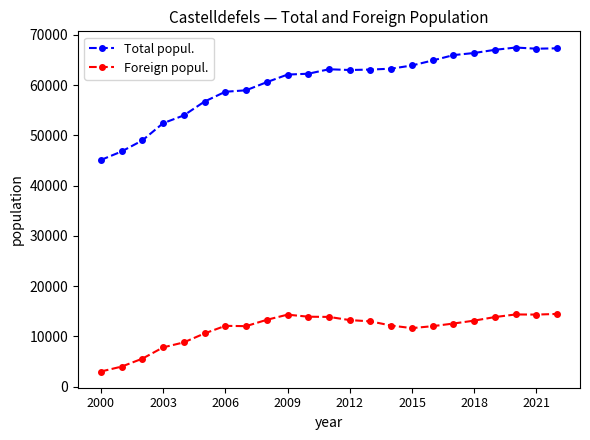

Which series has the largest range (max minus min)?

Total popul.